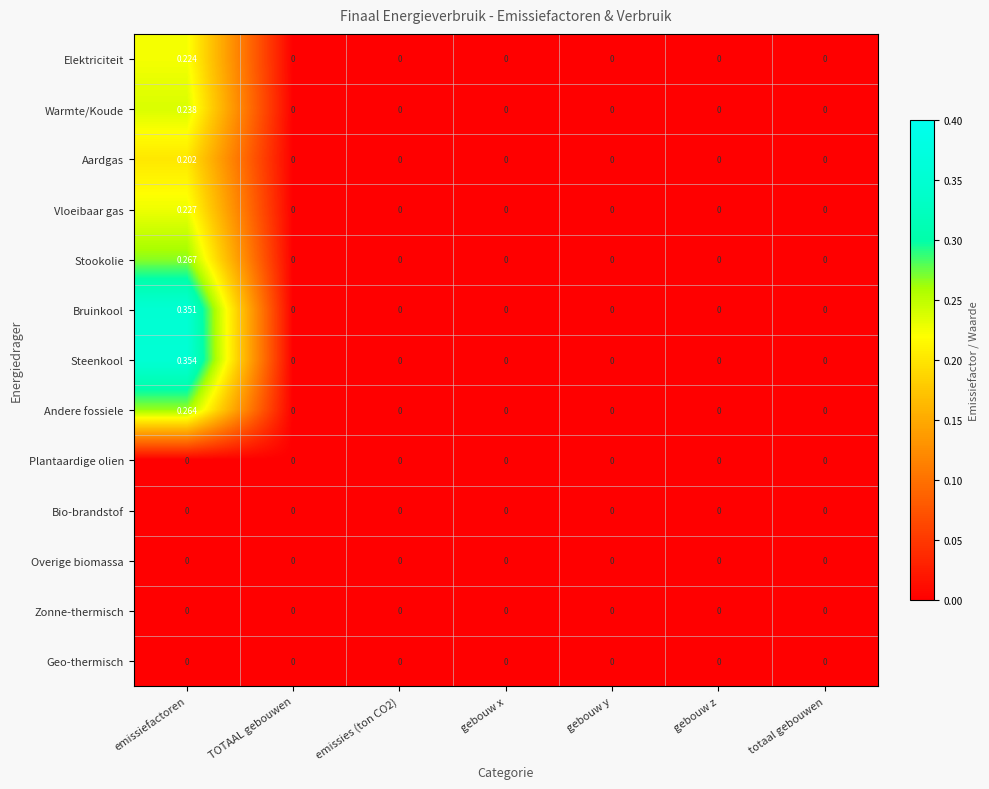

Which label corresponds to the largest value in the chart?

emissiefactoren